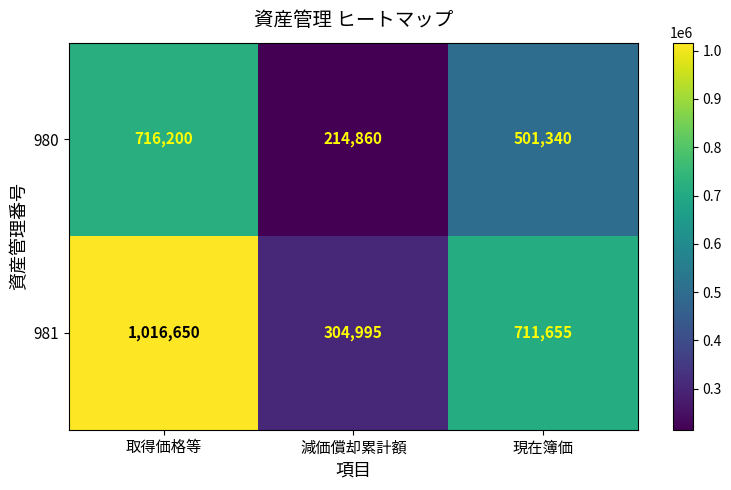

What is the smallest value displayed?

214860